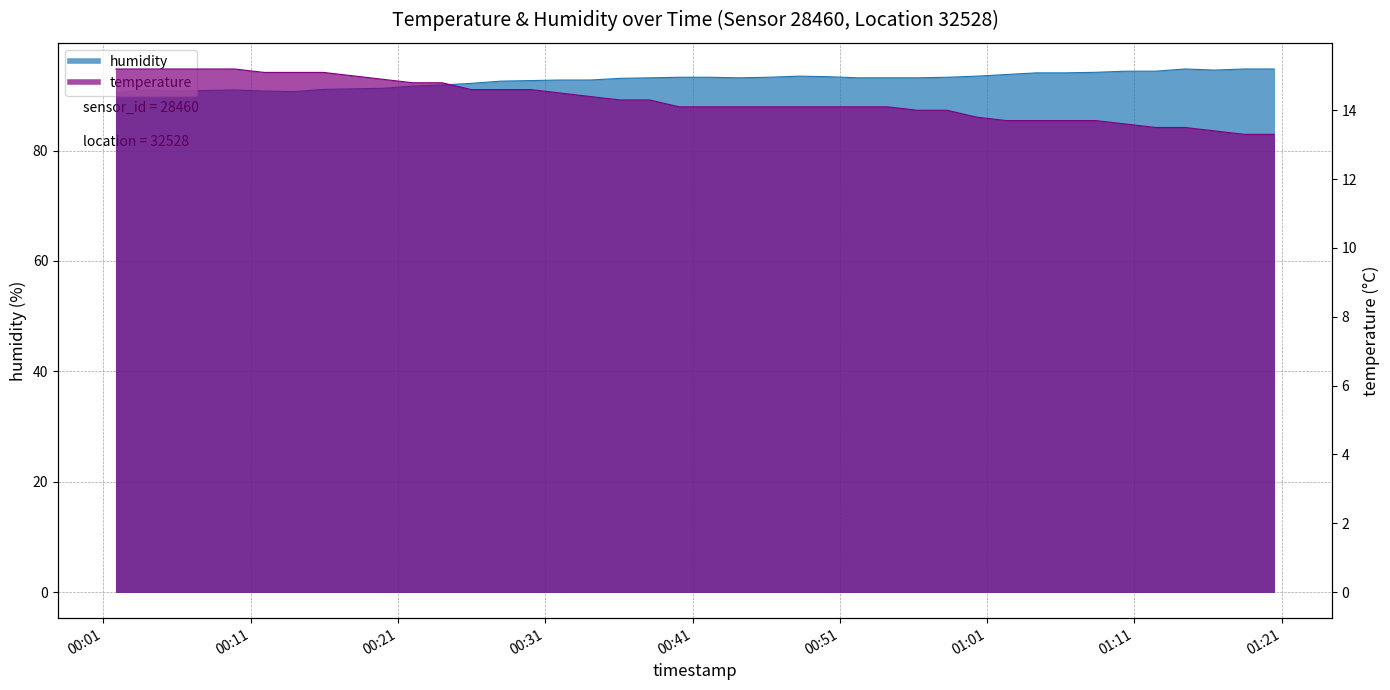

What is the difference between the humidity values at 2023-04-25T01:12:26 and 2023-04-25T01:06:21?

0.3